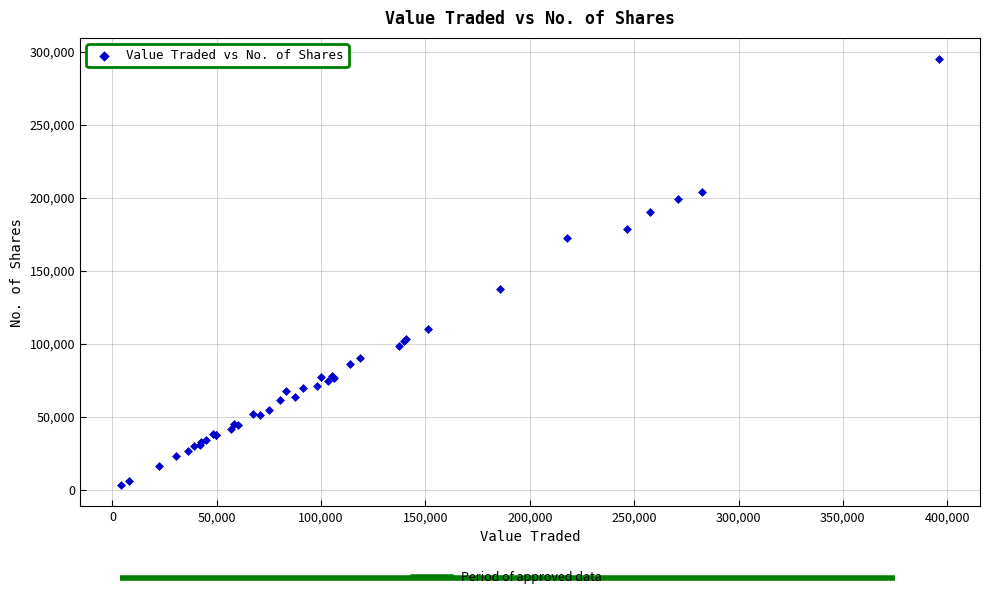

What Y value in the scatter plot is closest to 148978?

137407